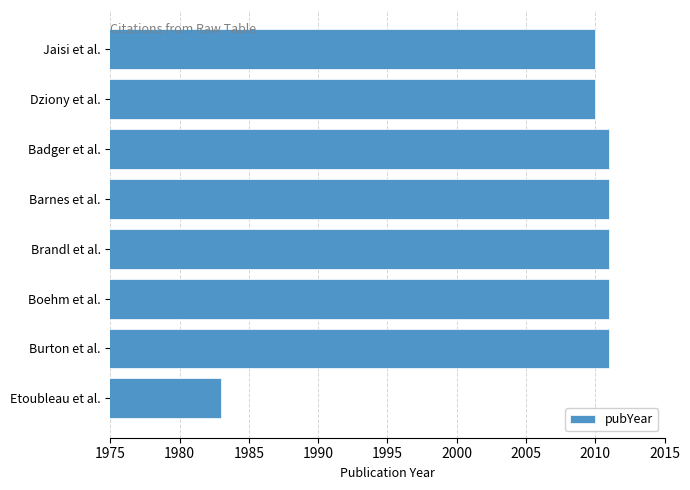

What is the difference between the maximum and minimum values?

28